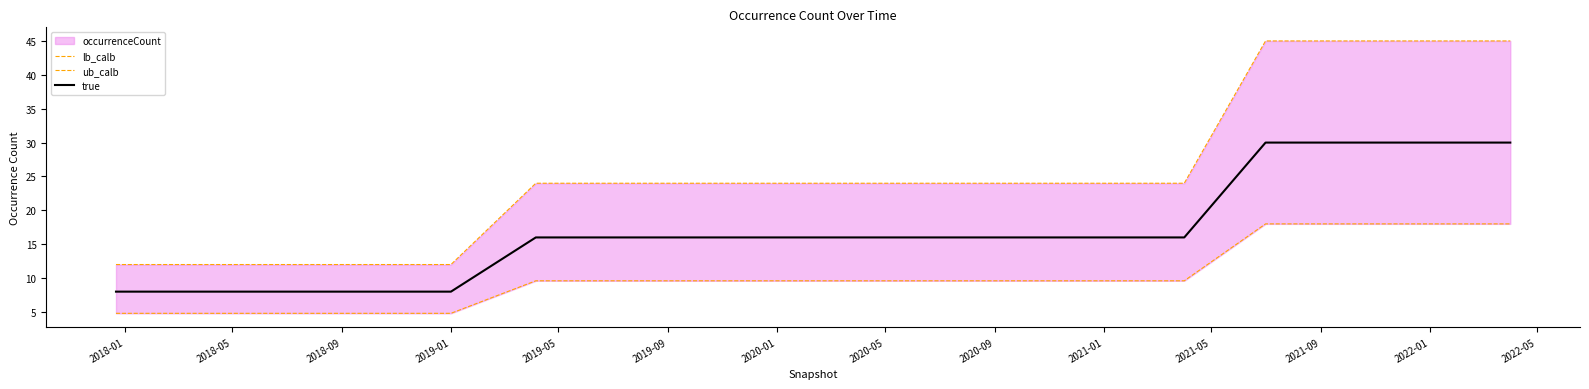

Which series has the largest total across all categories?

ub_calb